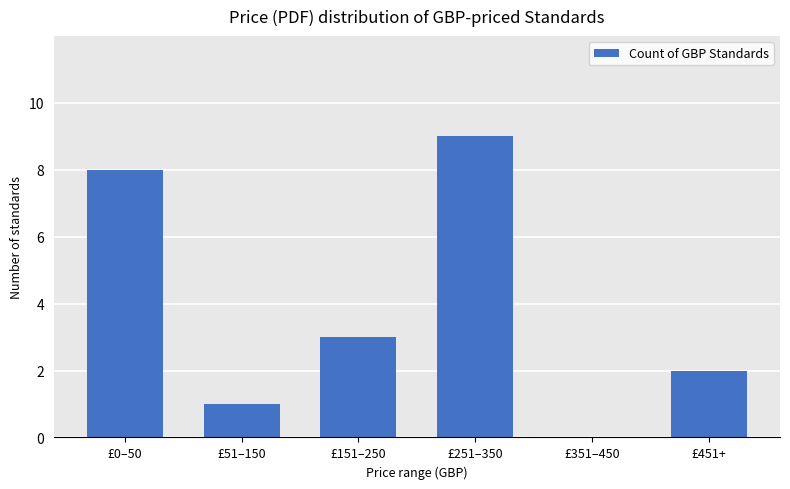

Is it true that the value at £151–250 is 3?

True